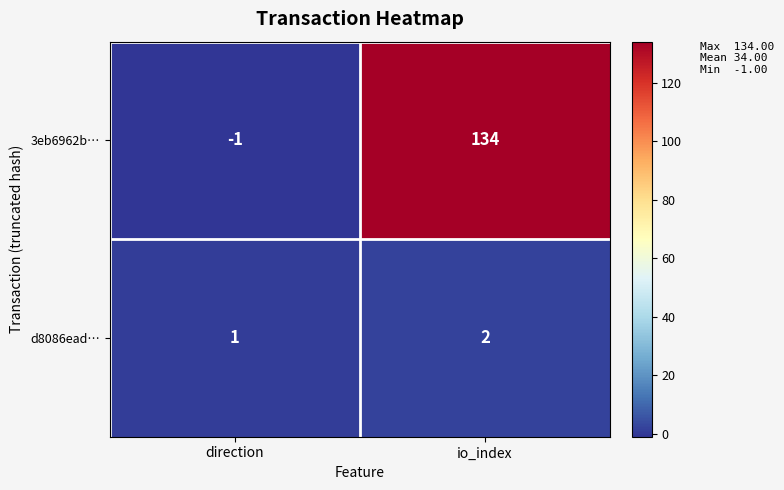

Rank the series by their average value, from highest to lowest.

3eb6962b…, d8086ead…